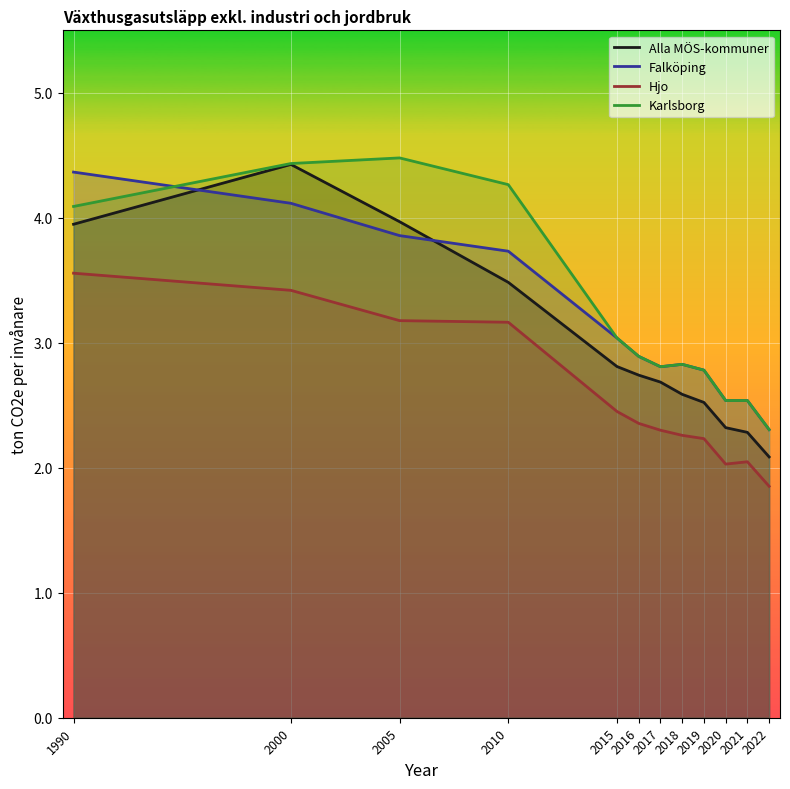

What is the difference between the Alla MÖS-kommuner values at 2017 and 2005?

1.3